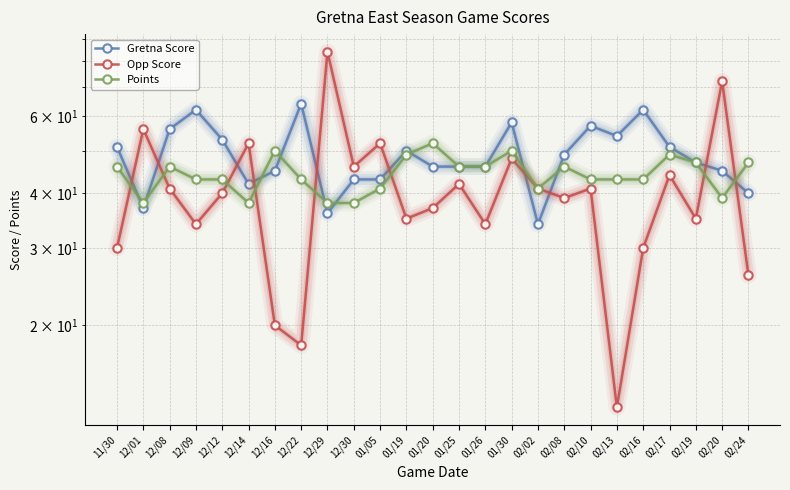

Which series changed the most between 01/30 and 02/24?

Opp Score